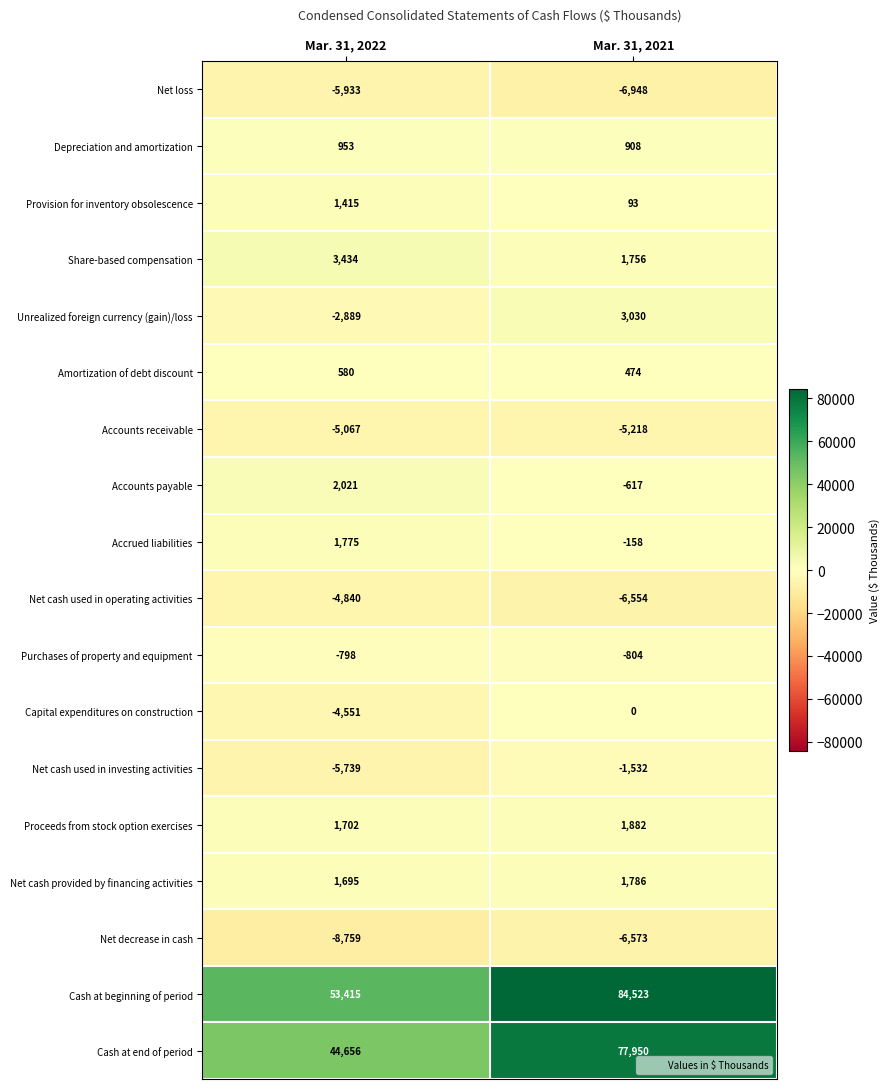

Rank the series by their maximum value, from highest to lowest.

Cash at beginning of period, Cash at end of period, Share-based compensation, Unrealized foreign currency (gain)/loss, Accounts payable, Proceeds from stock option exercises, Net cash provided by financing activities, Accrued liabilities, Provision for inventory obsolescence, Depreciation and amortization, Amortization of debt discount, Capital expenditures on construction, Purchases of property and equipment, Net cash used in investing activities, Net cash used in operating activities, Accounts receivable, Net loss, Net decrease in cash